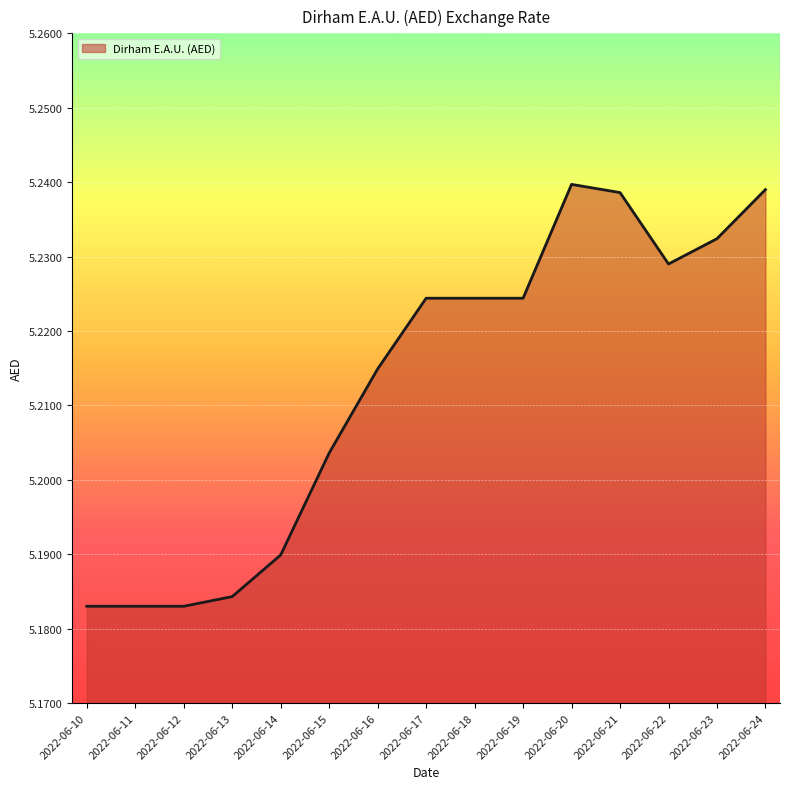

Is it true that the value at 2022-06-21 is 2.9?

False